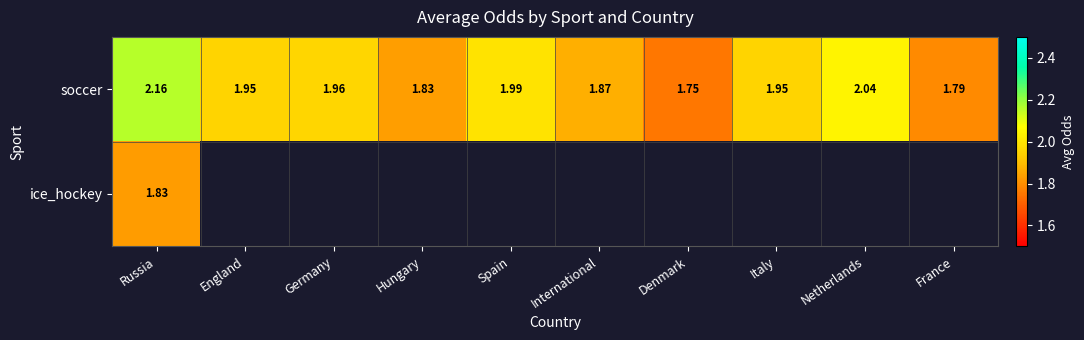

At how many categories does at least one series exceed 1?

10